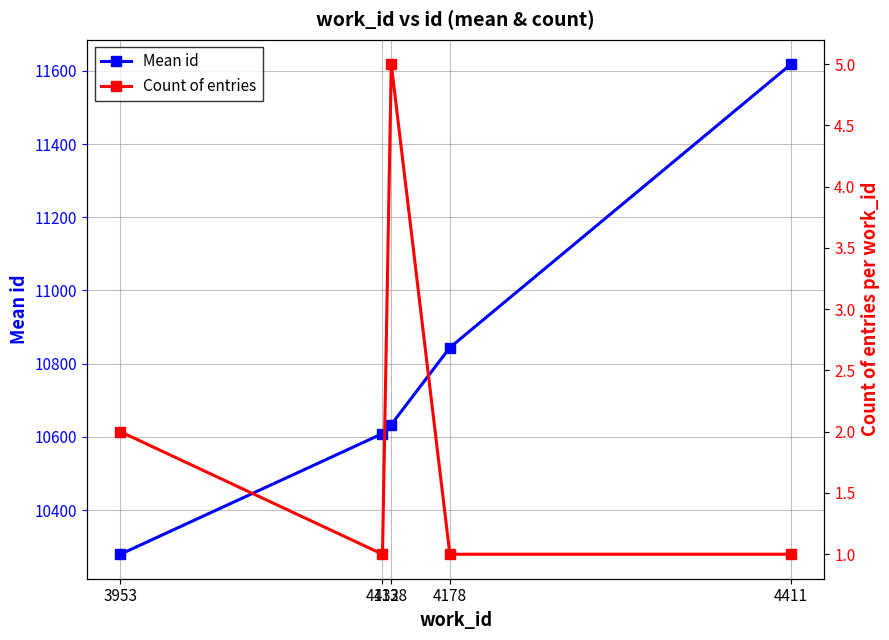

Reading left to right, what are all the values shown in this chart?

Mean id: 3953=10279.5	4132=10609.0	4138=10633.6	4178=10844.0	4411=11618.0
Count of entries: 3953=2.0	4132=1.0	4138=5.0	4178=1.0	4411=1.0